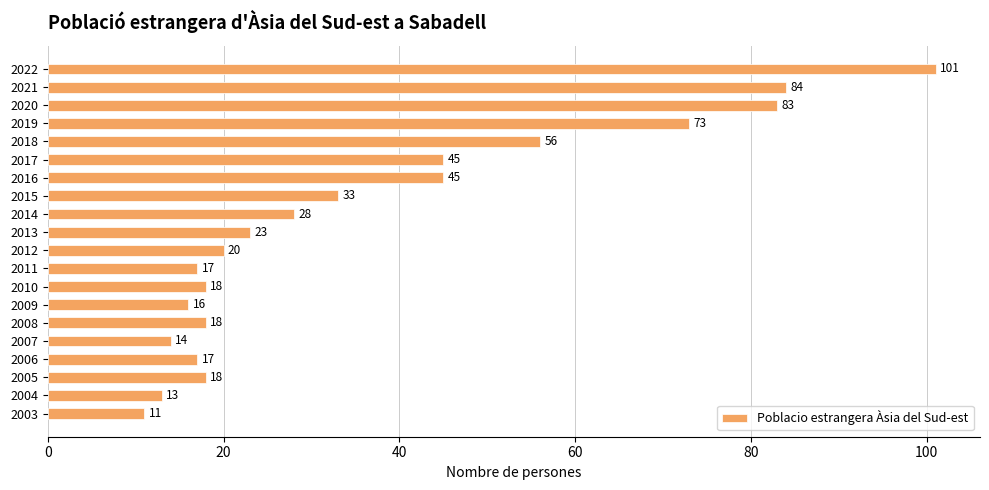

What is the smallest value displayed?

11